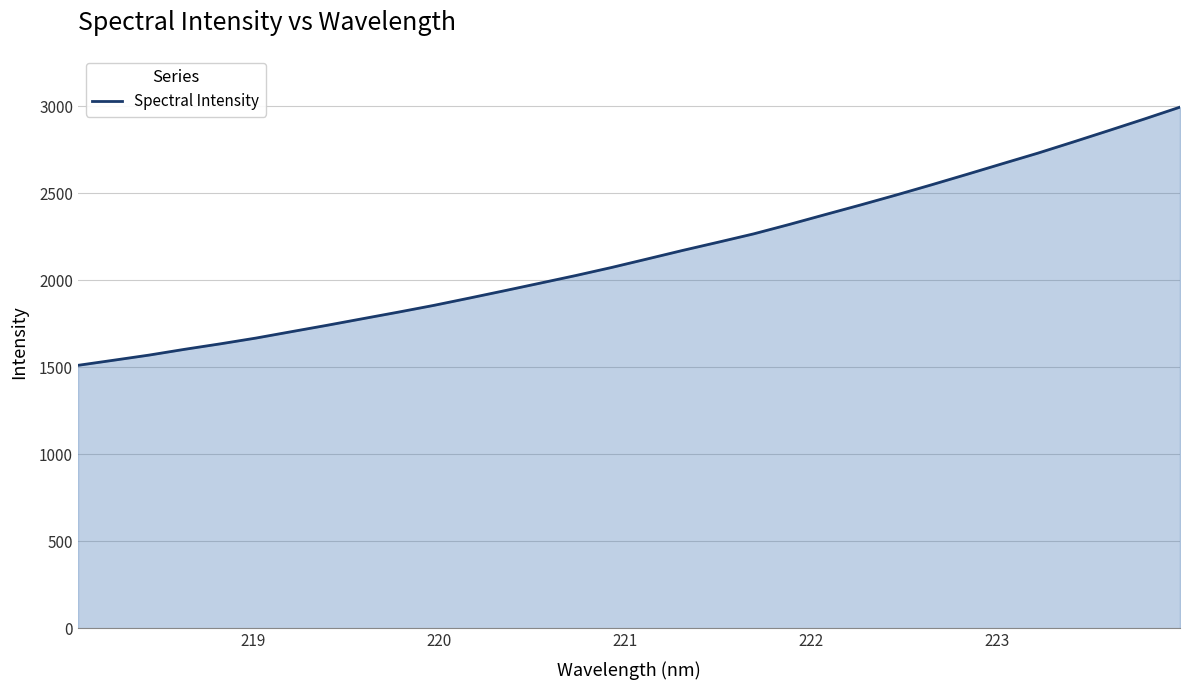

What is the difference between the maximum and minimum values?

1484.3